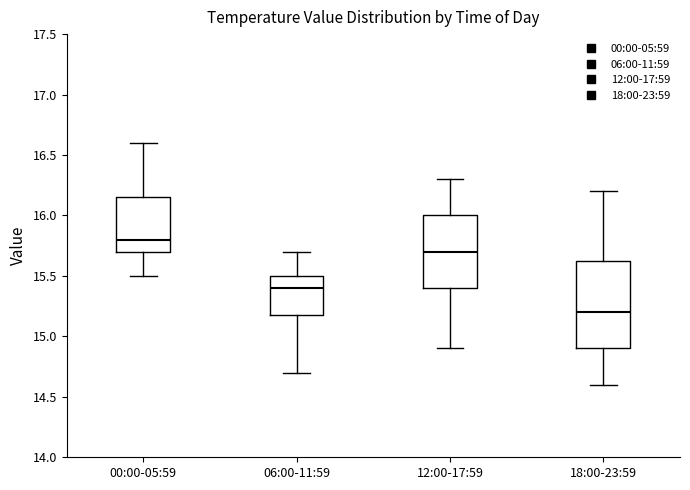

Reading left to right, transcribe this box plot: for each box, give where its median line is, the range the box spans, and where its two whiskers end, as read against the y-axis. The values are not printed on the chart, so give them approximately, as read against the axis.

00:00-05:59: median 15.80, box 15.70 to 16.15, whiskers 15.50 to 16.60
06:00-11:59: median 15.40, box 15.20 to 15.50, whiskers 14.70 to 15.70
12:00-17:59: median 15.70, box 15.40 to 16.00, whiskers 14.90 to 16.30
18:00-23:59: median 15.20, box 14.90 to 15.65, whiskers 14.60 to 16.20